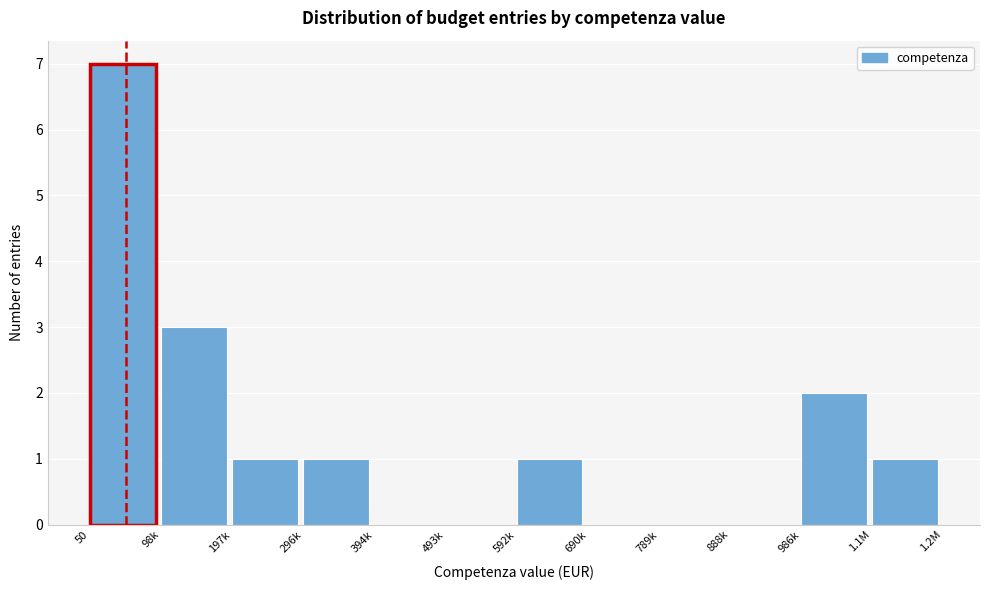

Reading right to left, transcribe all the data shown in this chart.

1.1M=1	986k=2	888k=0	789k=0	690k=0	592k=1	493k=0	394k=0	296k=1	197k=1	98k=3	50=7